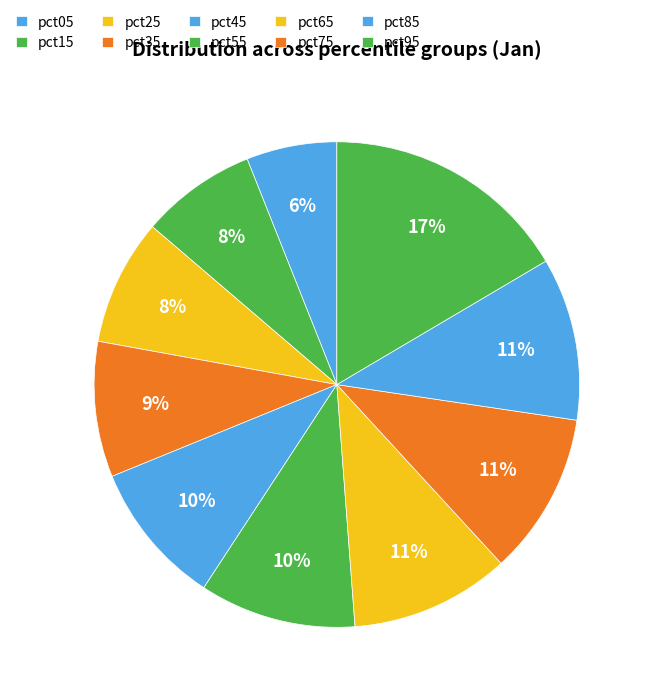

How many slices are in this pie chart?

10